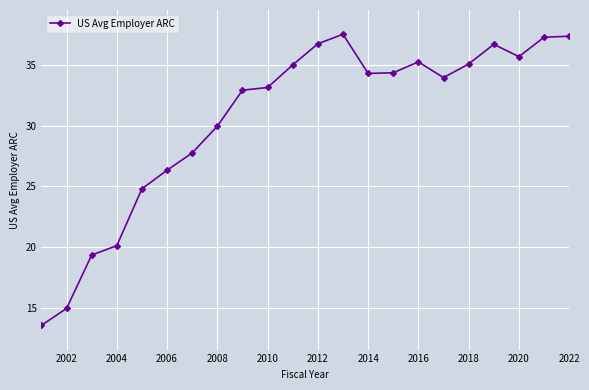

What is the value of the 14th point from the left?

34.3